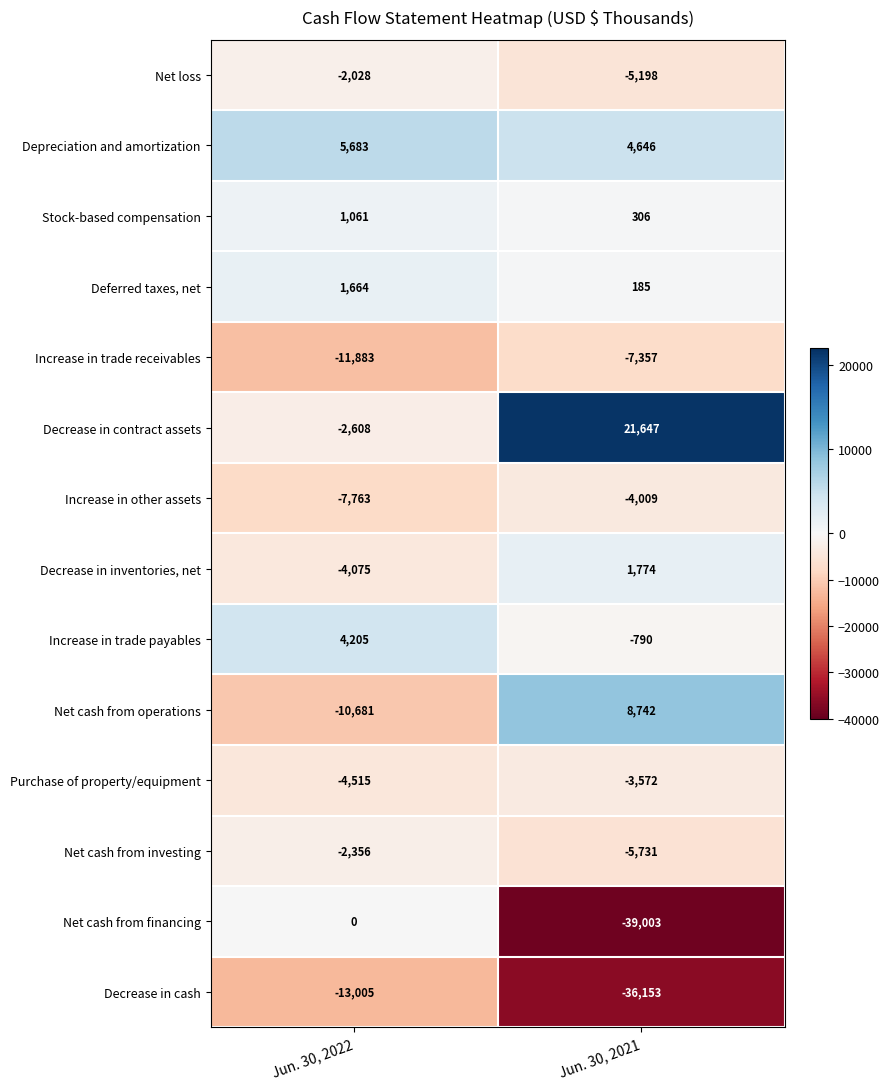

Which series has the largest range (max minus min)?

Net cash from financing